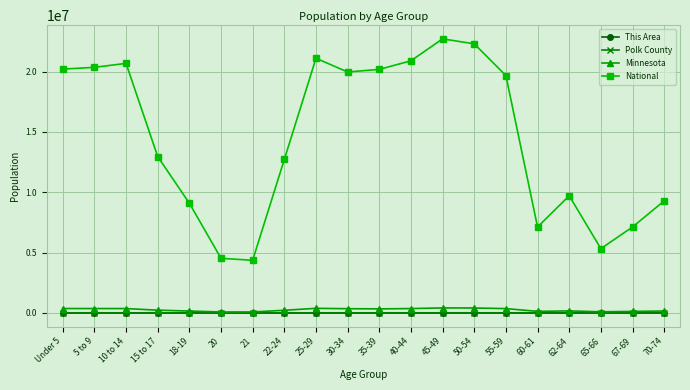

How many distinct data groups are displayed?

4